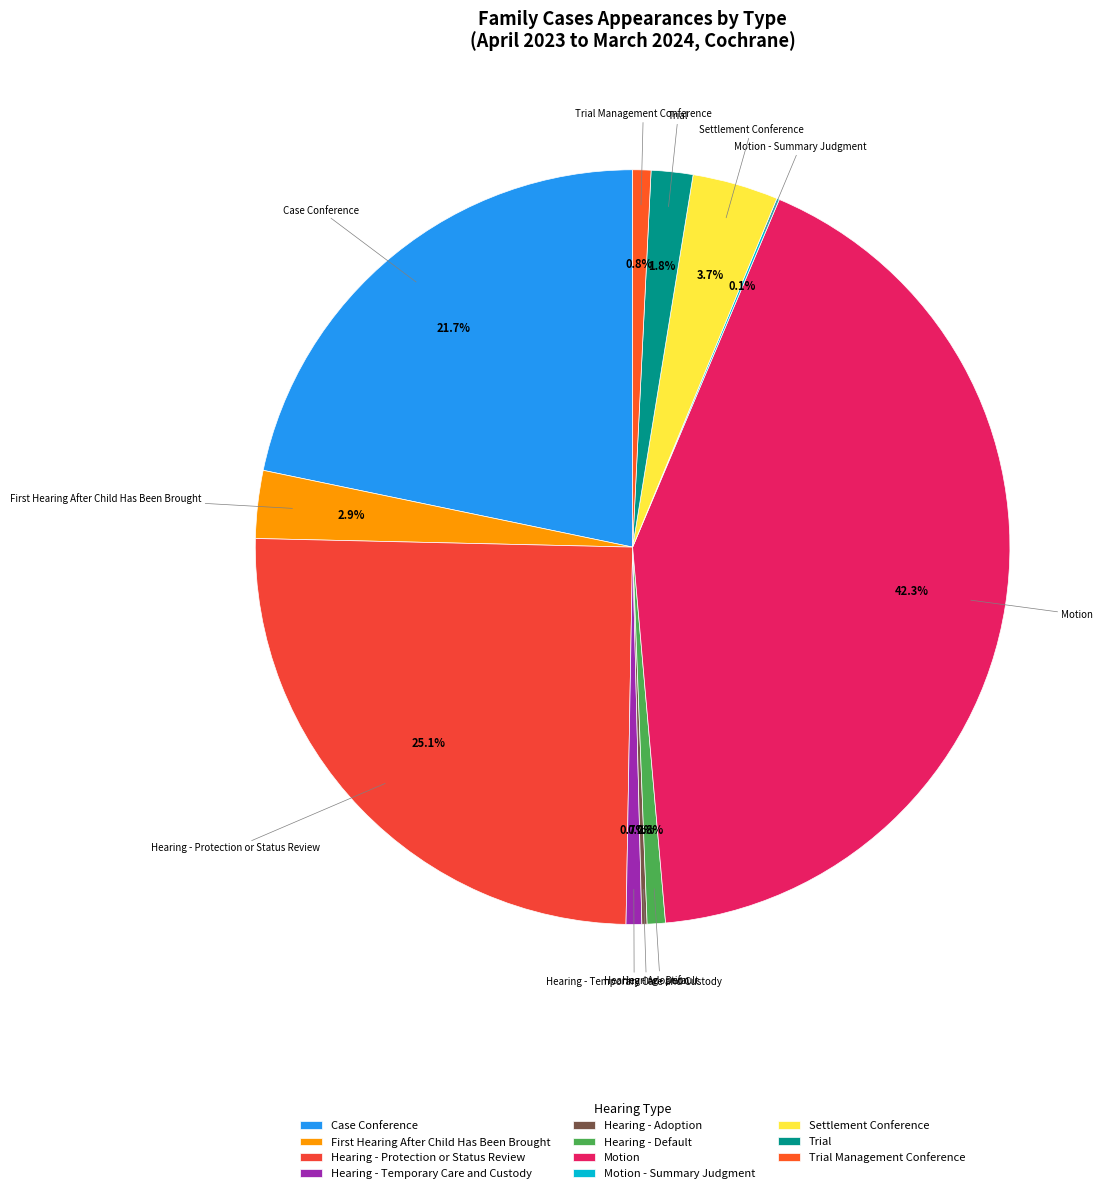

Approximately how many times larger is the value at Trial Management Conference compared to Hearing - Default?

1.0